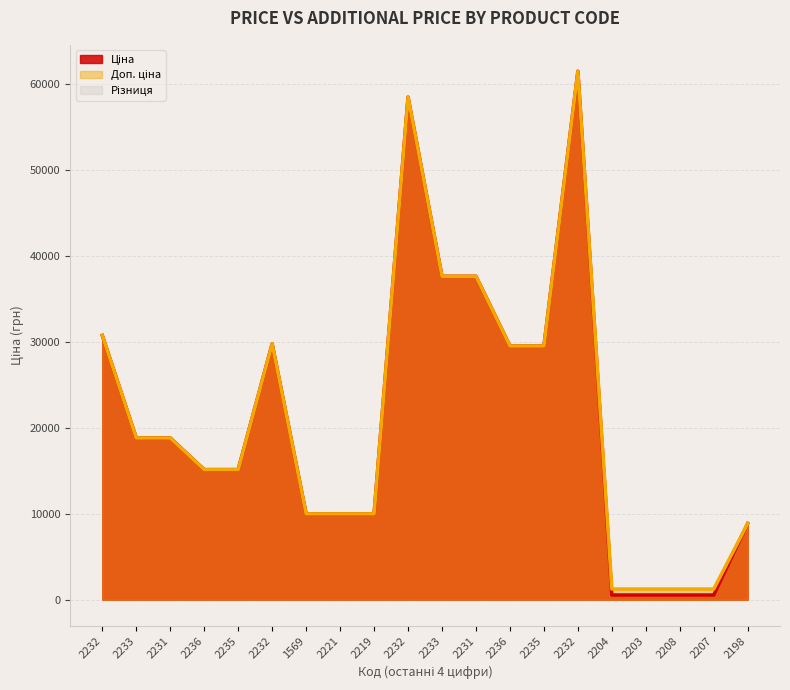

How many interior local peaks does the Доп. ціна series have?

3